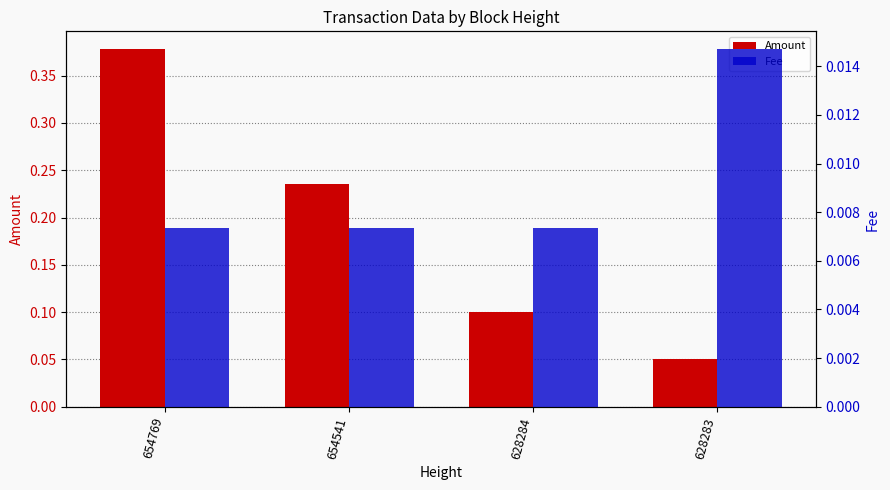

Reading left to right, transcribe all the data shown in this chart.

Amount: 654769=0.4	654541=0.2	628284=0.1	628283=0.1
Fee: 654769=0.0	654541=0.0	628284=0.0	628283=0.0